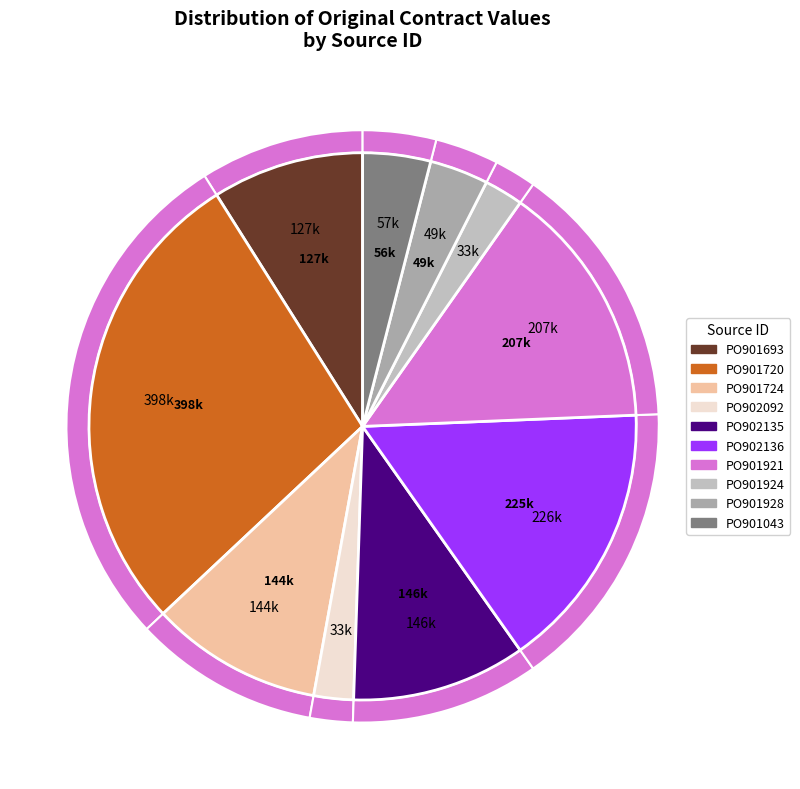

Combined, what portion of the pie is PO902092 and PO901720?

30.4%